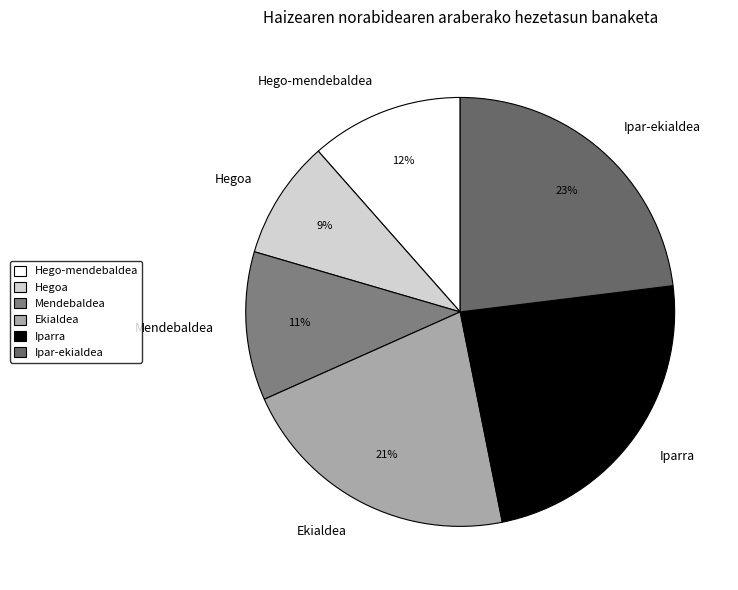

How many segments does this pie chart have?

6